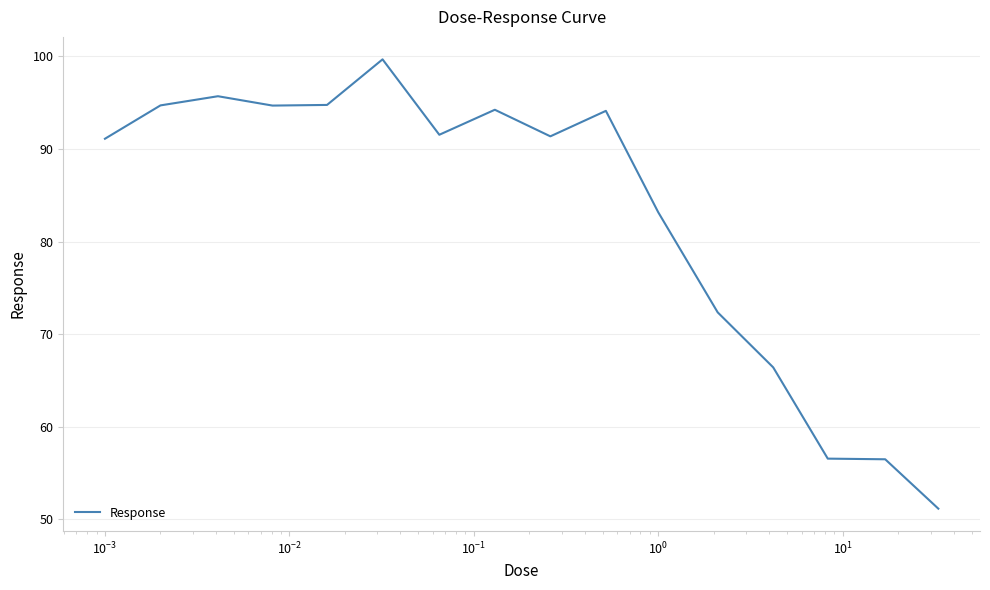

What is the sum of all values?

1328.0